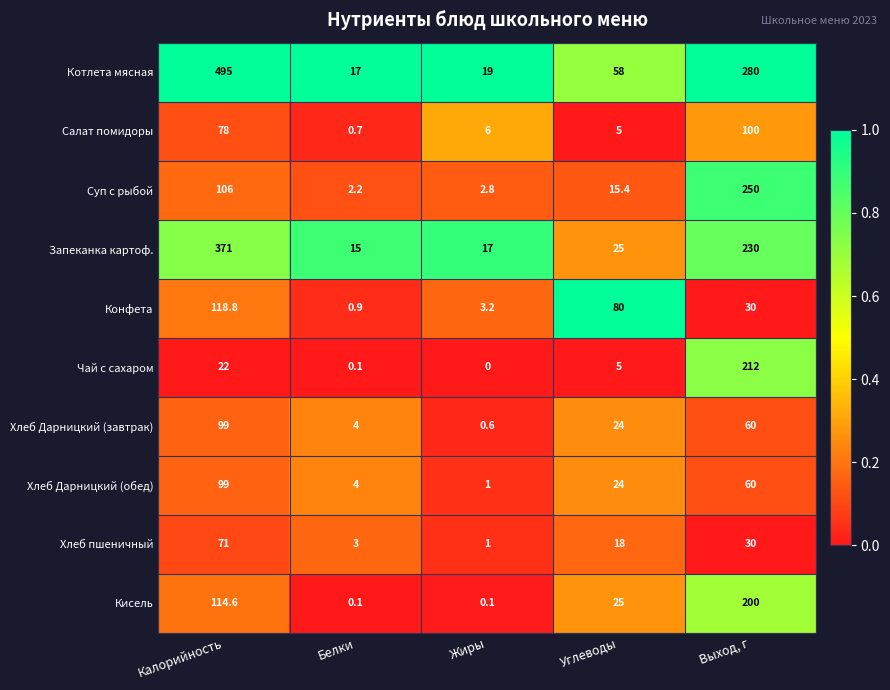

What is the difference between the Конфета values at Жиры and Выход, г?

26.8